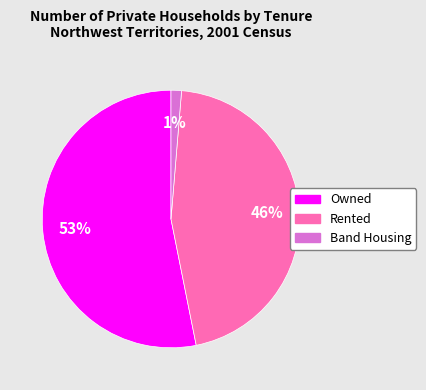

How many segments does this pie chart have?

3